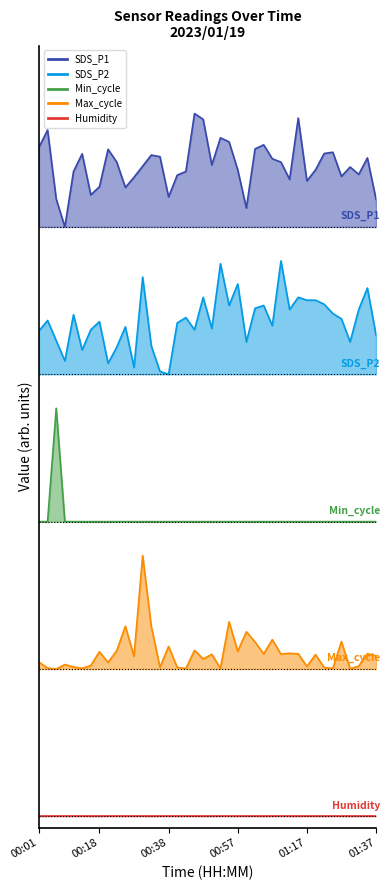

How many interior local peaks does the Min_cycle series have?

1